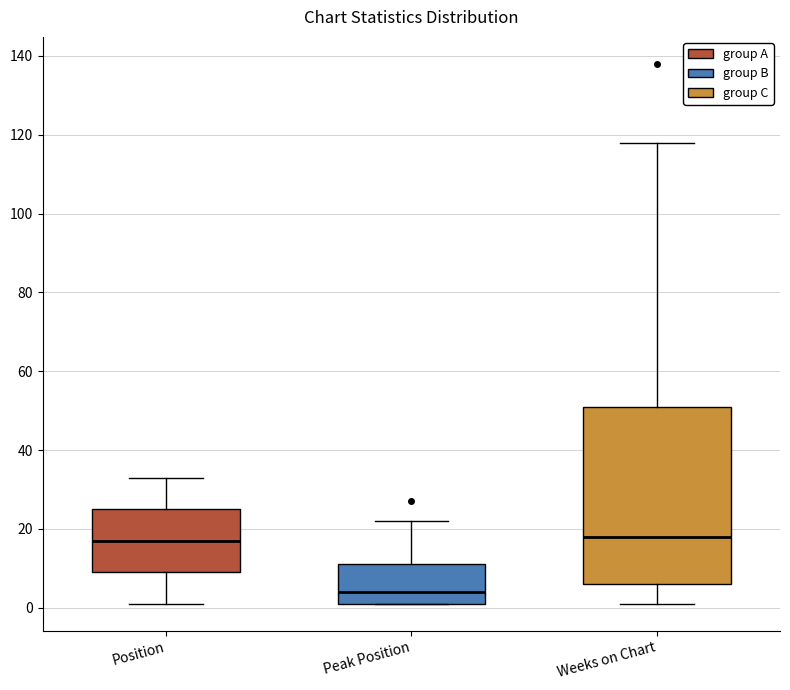

Reading left to right, read every box against the y-axis: the position of its median line, the range the box covers, and the ends of its whiskers. The values are not printed on the chart, so give them approximately, as read against the axis.

Position: median 18, box 10 to 26, whiskers 2 to 34
Peak Position: median 4, box 2 to 12, whiskers 2 to 22
Weeks on Chart: median 18, box 6 to 52, whiskers 2 to 118